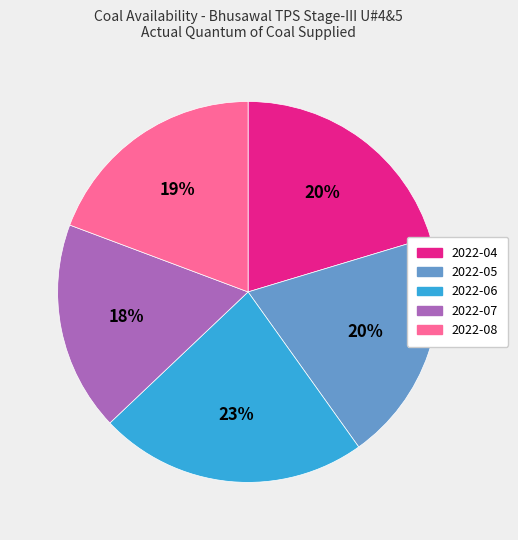

To the nearest percent, what portion does 2022-05 represent?

20%